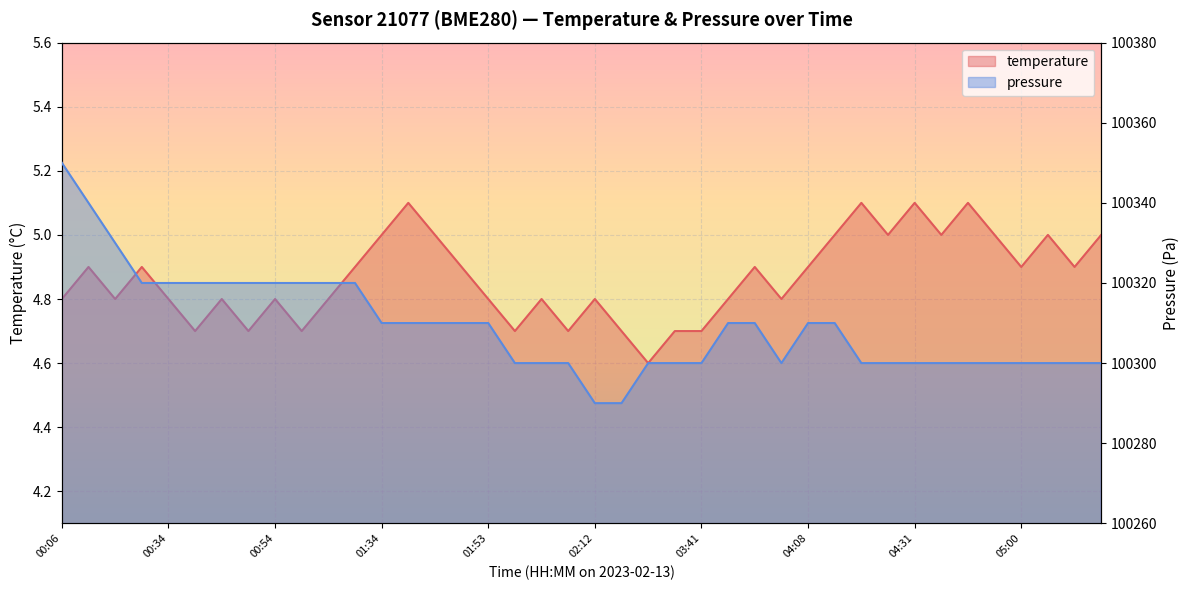

At which category does temperature reach its first local valley?

00:30